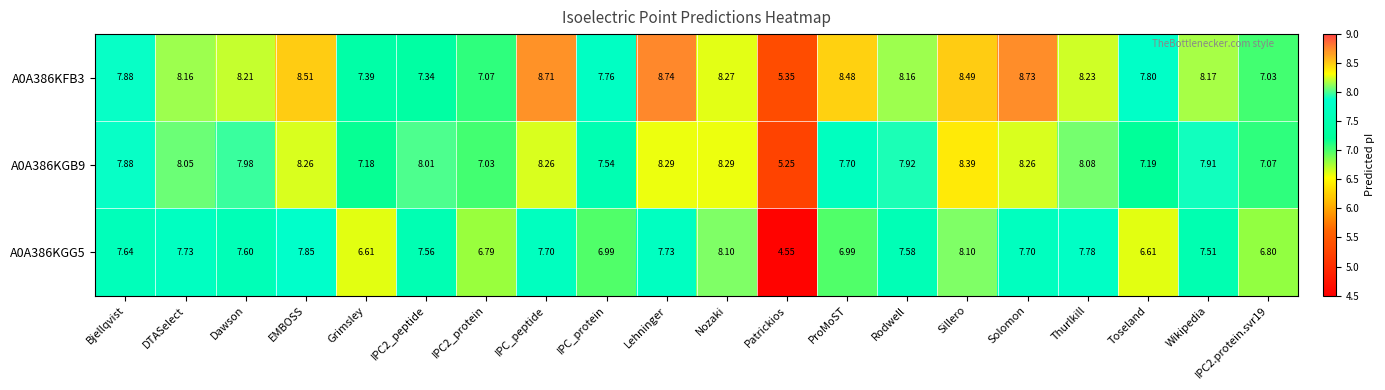

What is the greatest value displayed?

8.7